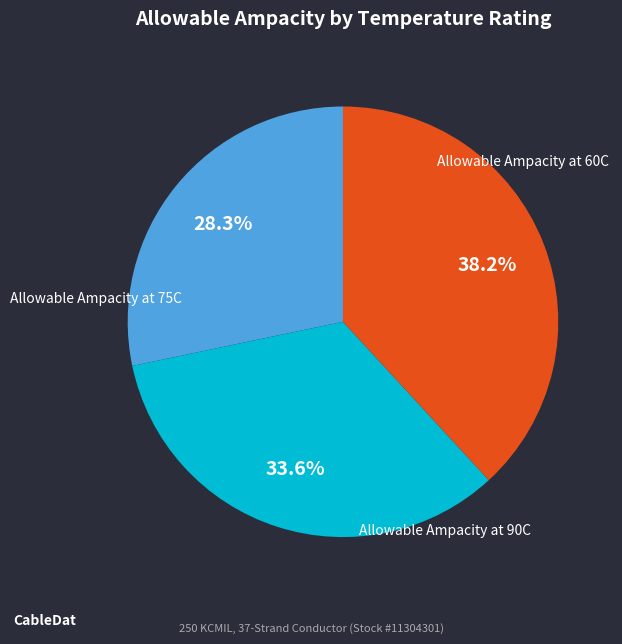

To the nearest percent, what is the difference between the Allowable Ampacity at 75C and Allowable Ampacity at 60C slice percentages?

5%